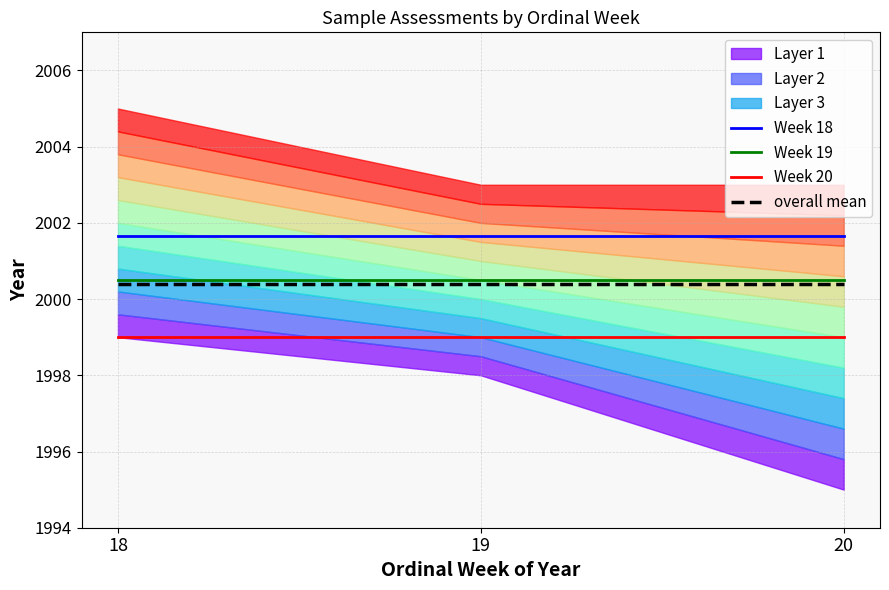

The value of Week 18 at 19 is 3468.3. True or false?

False